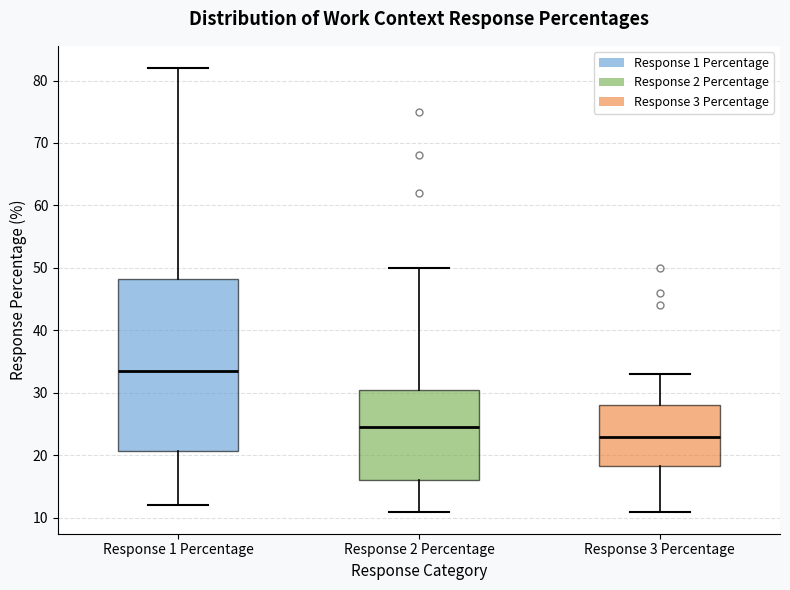

Where is the lower edge of the box for Response 2 Percentage on the y-axis? The values are not printed on the chart, so give them approximately, as read against the axis.

16